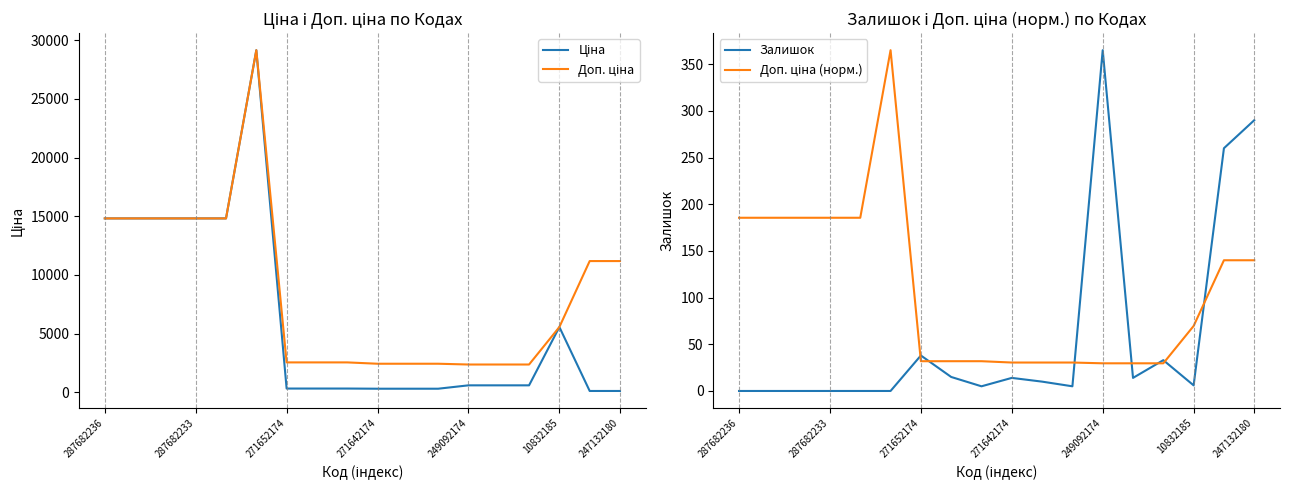

True or false: Доп. ціна has more than 2 interior local peaks.

False